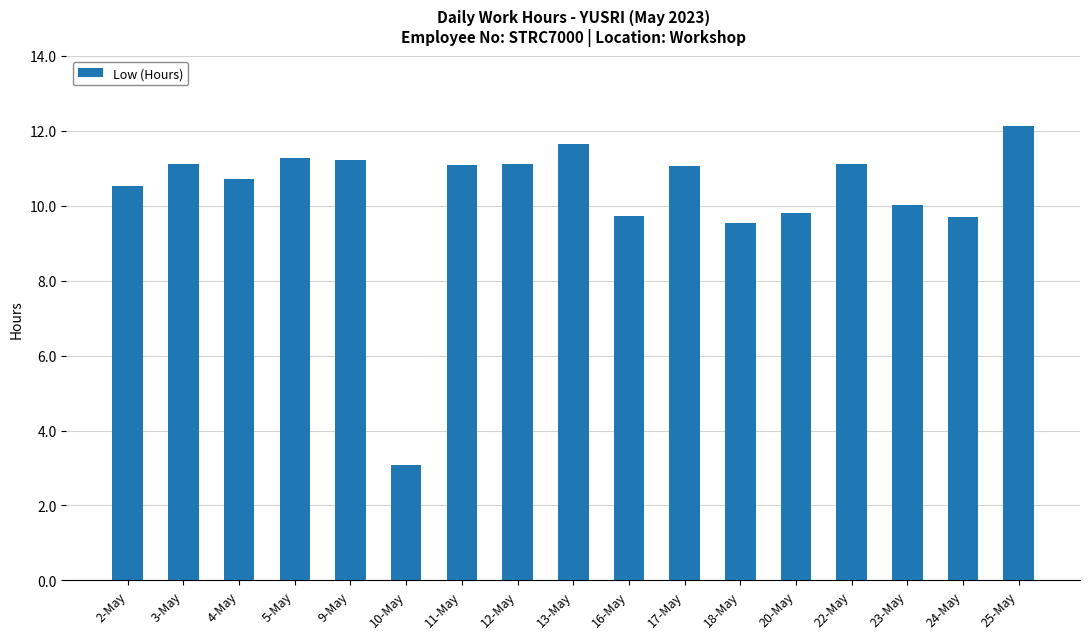

What is the average value?

10.3